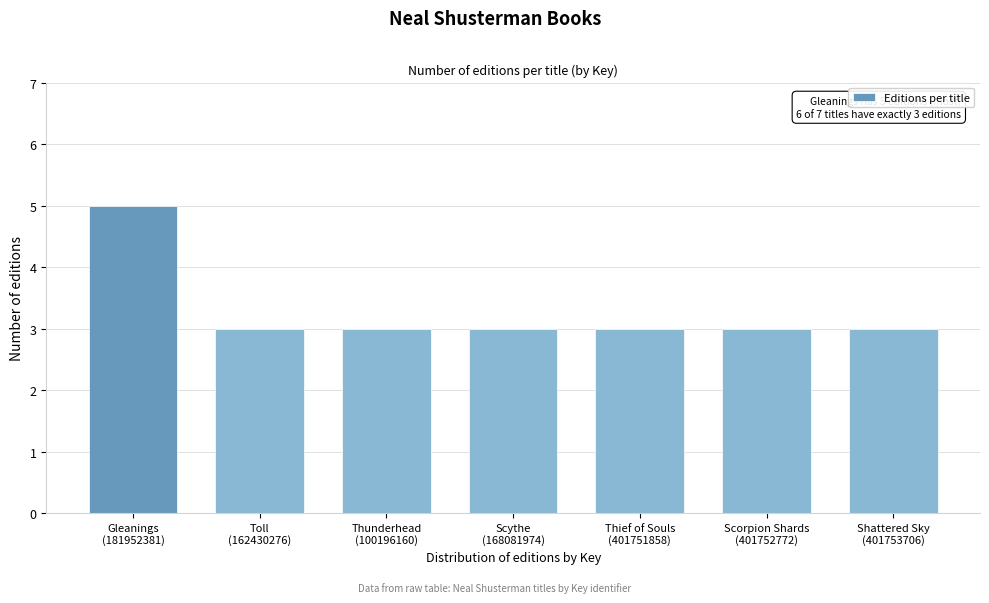

Reading left to right, transcribe all the data shown in this chart.

5	3	3	3	3	3	3